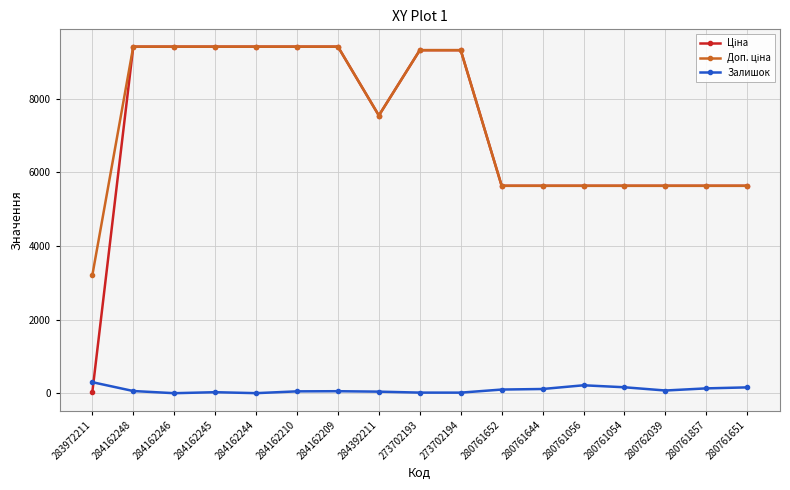

What is the maximum value shown in the chart?

9416.9